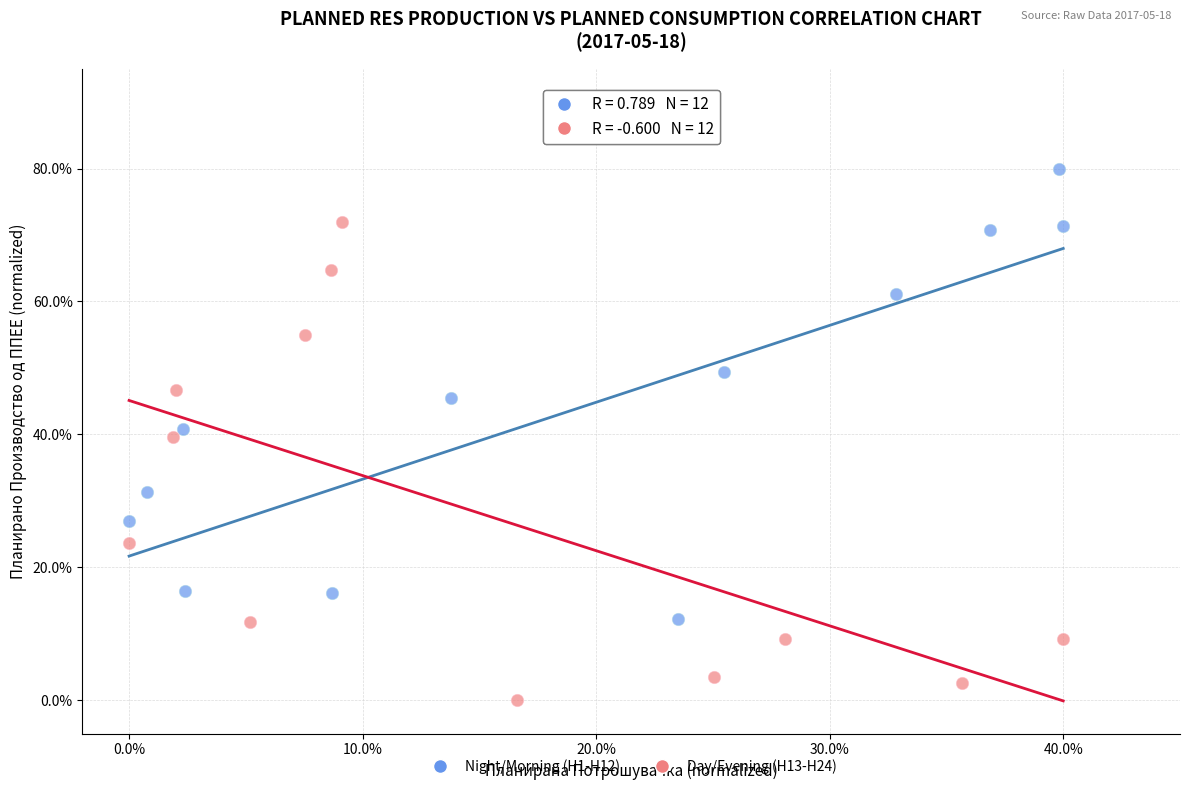

What are all the series names shown in the legend?

Night/Morning (H1-H12), Day/Evening (H13-H24)